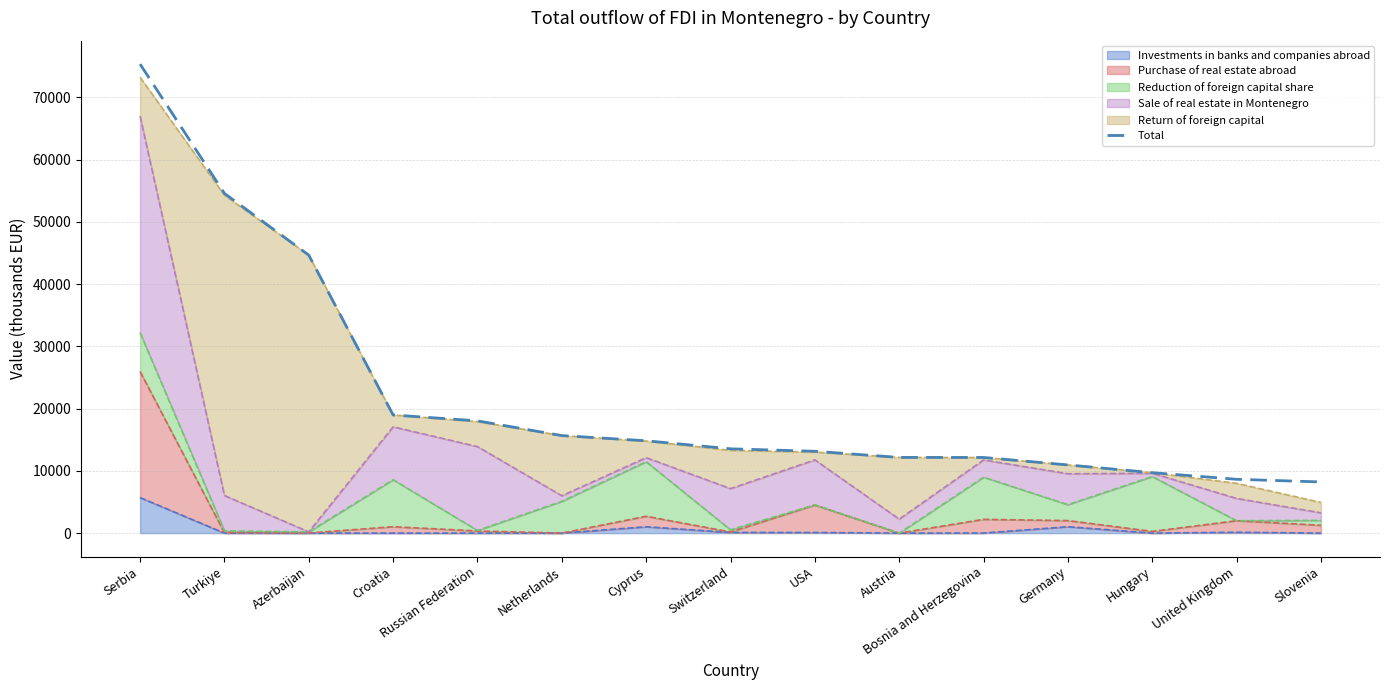

Reading left to right, what are all the values shown in this chart?

Serbia=75327.4	Turkiye=54563.0	Azerbaijan=44649.1	Croatia=18971.3	Russian Federation=18027.7	Netherlands=15661.2	Cyprus=14828.1	Switzerland=13538.6	USA=13140.3	Austria=12156.3	Bosnia and Herzegovina=12148.8	Germany=10950.2	Hungary=9703.2	United Kingdom=8641.9	Slovenia=8216.8